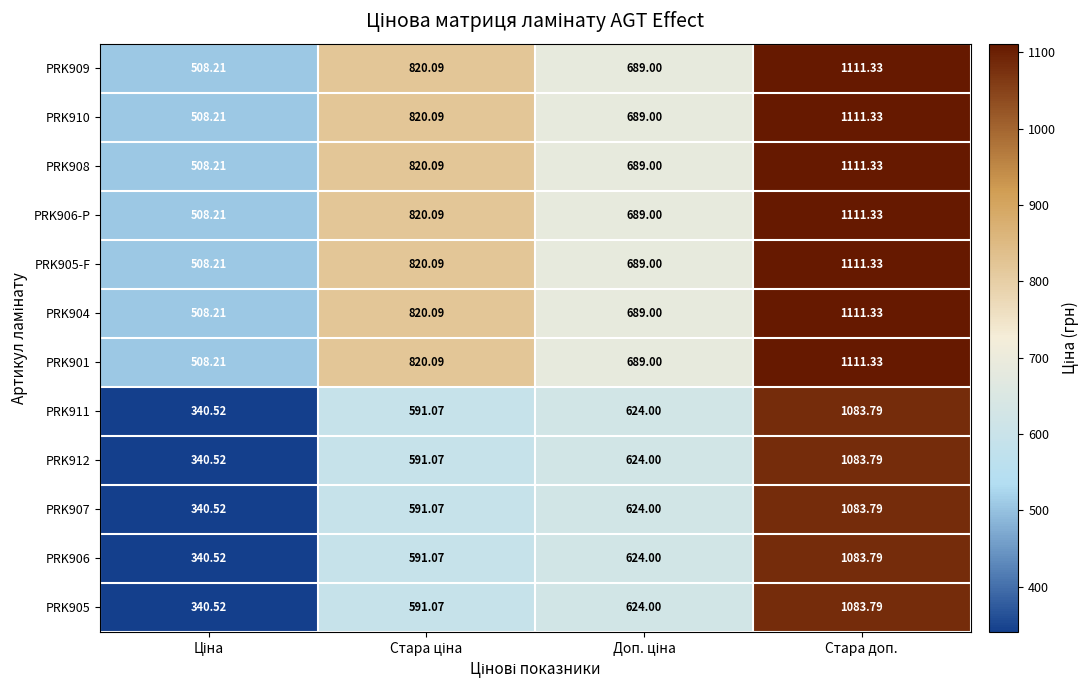

How many distinct data groups are displayed?

12